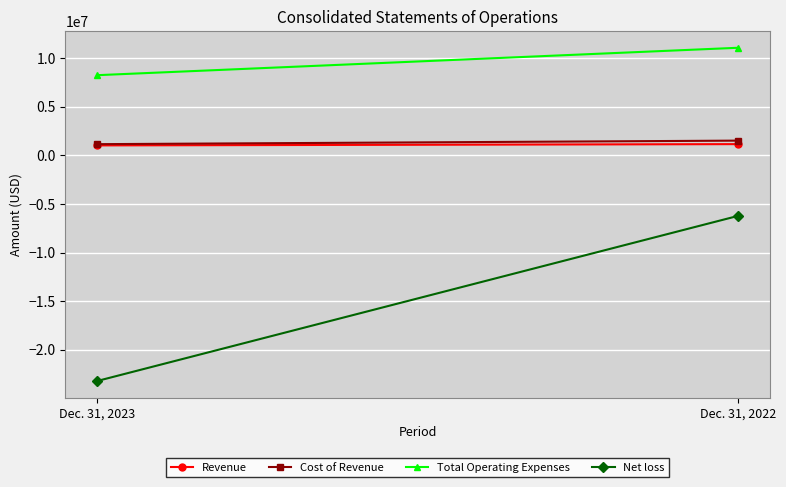

What is the value of the Net loss point at the 2nd from the left?

-6229639